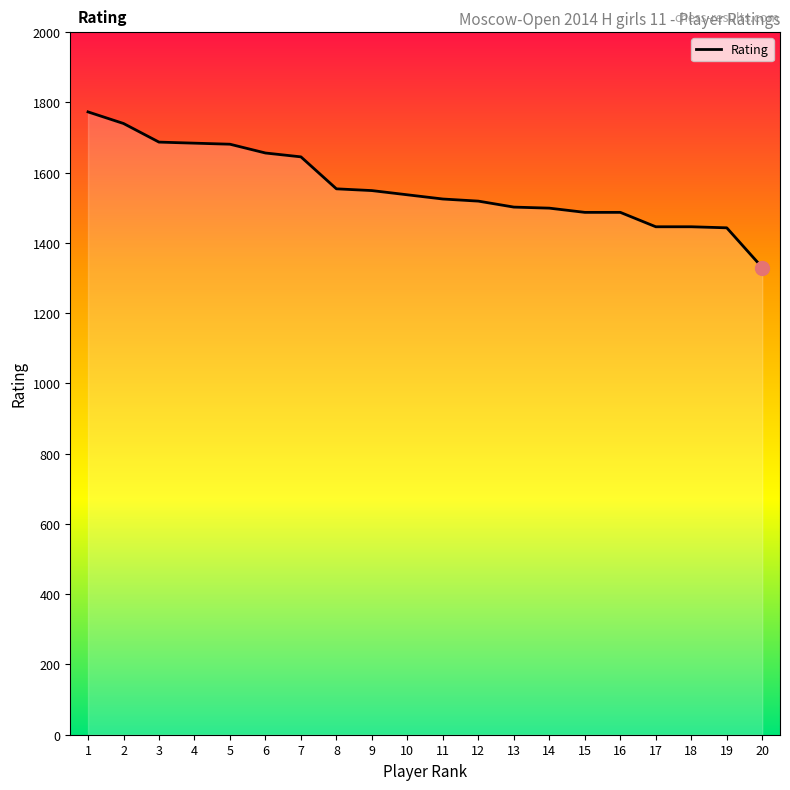

What is the difference between the values at 3 and 7?

42